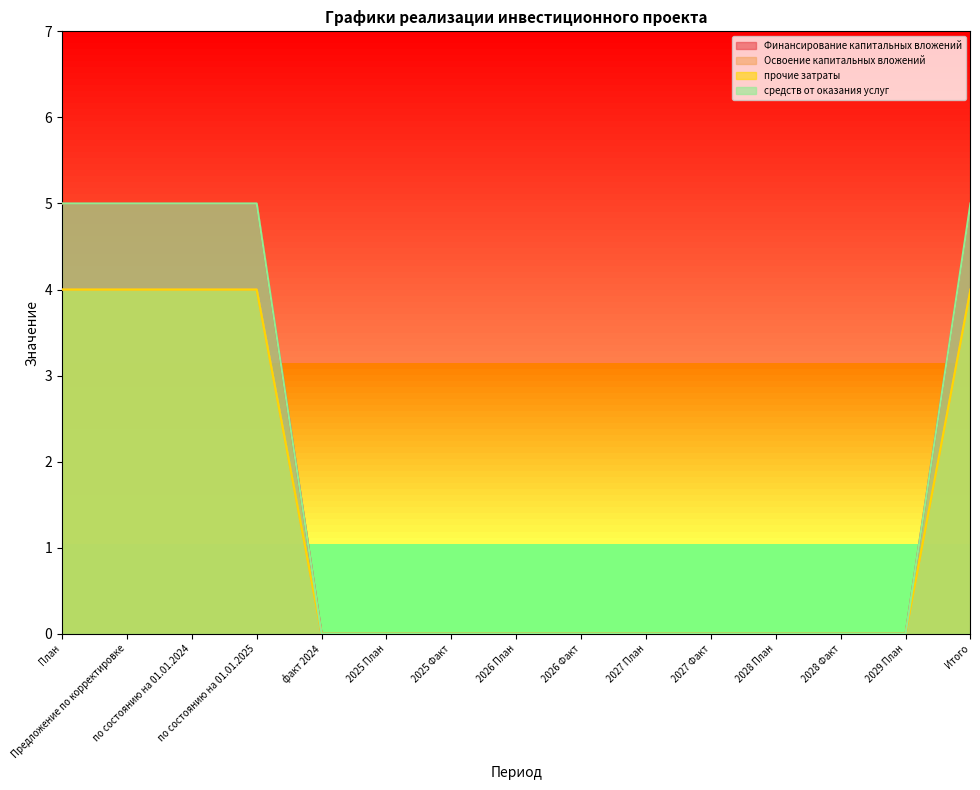

What is the difference between the second highest and minimum values in the средств от оказания услуг series?

5